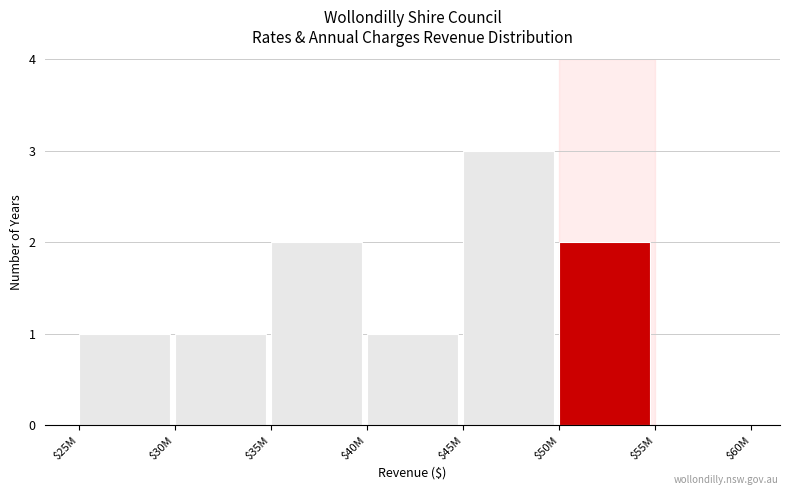

Which label corresponds to the largest value in the chart?

$45M